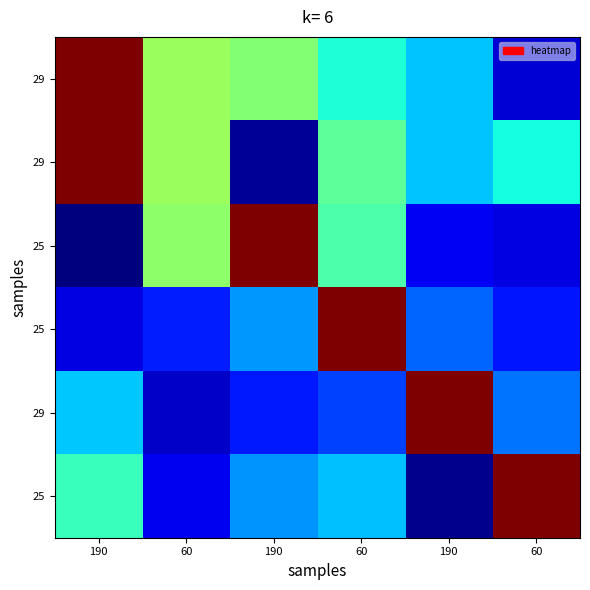

What is the maximum value shown in the chart?

640.0